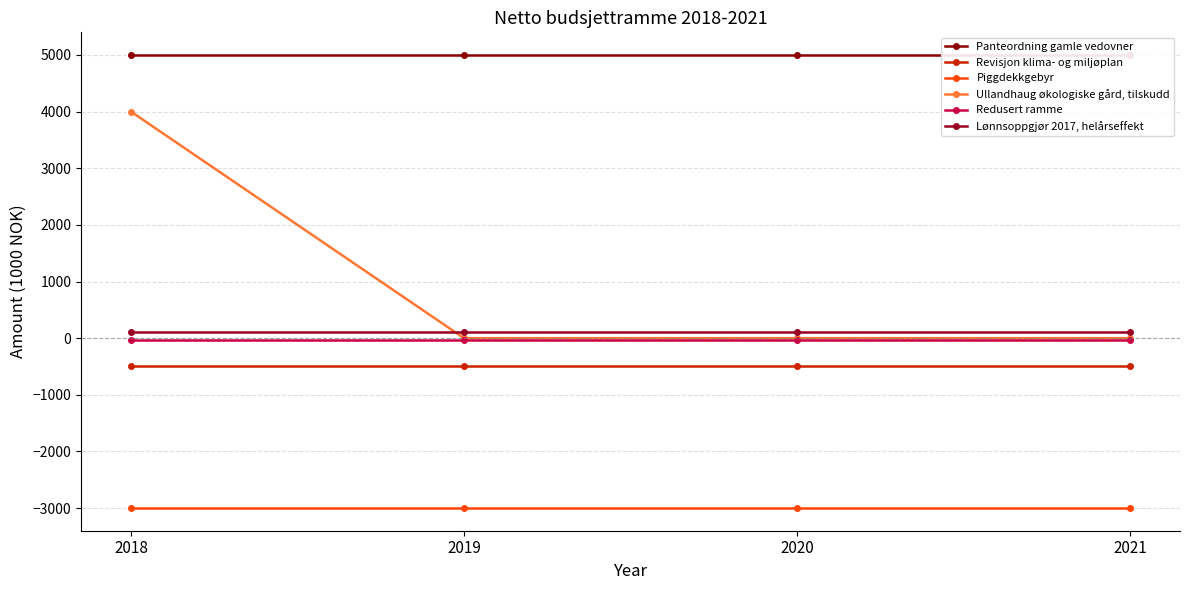

What is the minimum value shown in the chart?

-3000